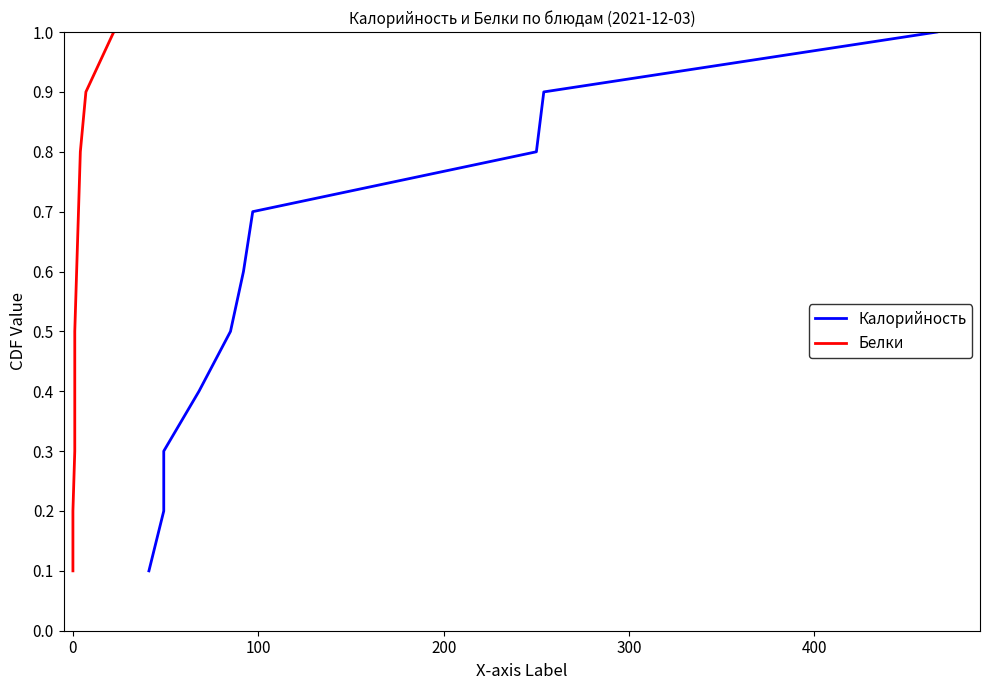

What is the highest value of the Белки series?

1.0